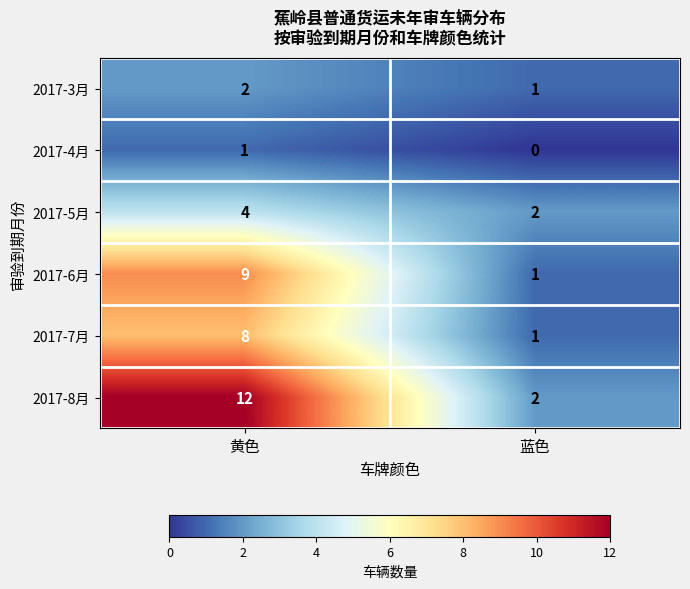

The 2017-7月 series shows 1 at 蓝色. True or false?

True